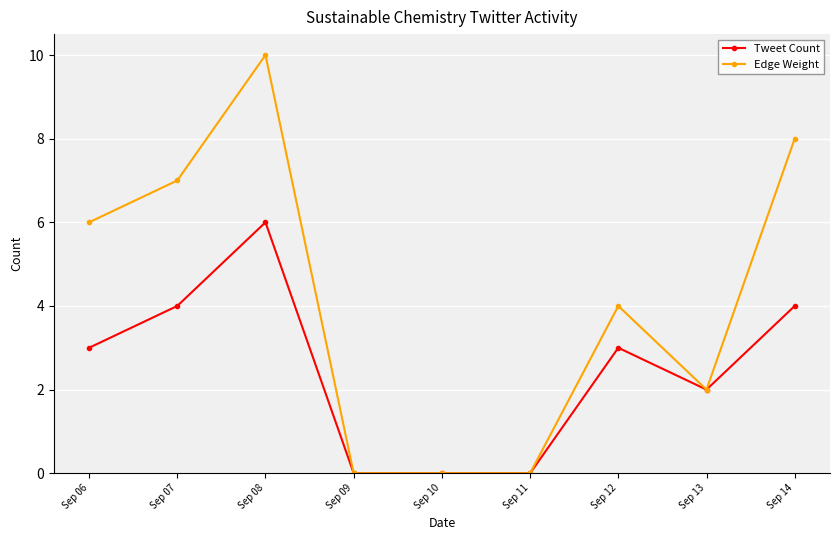

At which category is the sum across all series the highest?

Sep 08